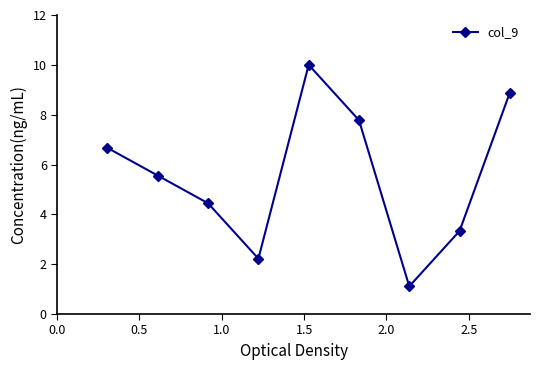

True or false: the data has more than 2 interior local peaks.

False